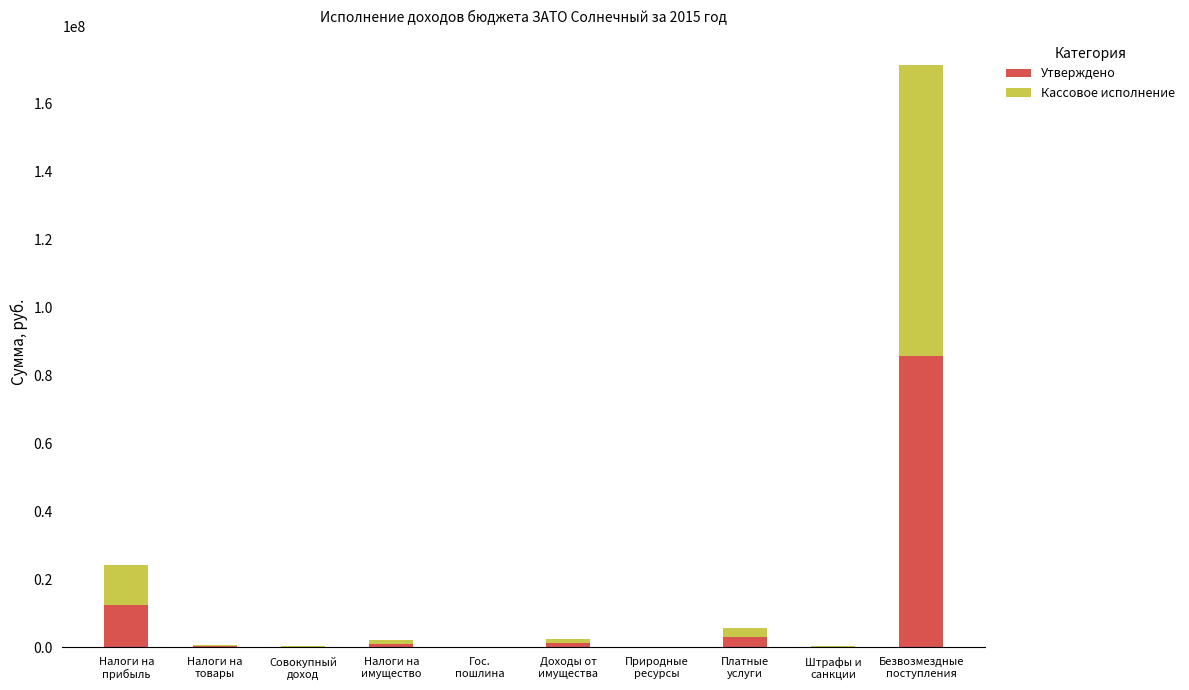

What are all the series names shown in the legend?

Утверждено, Кассовое исполнение